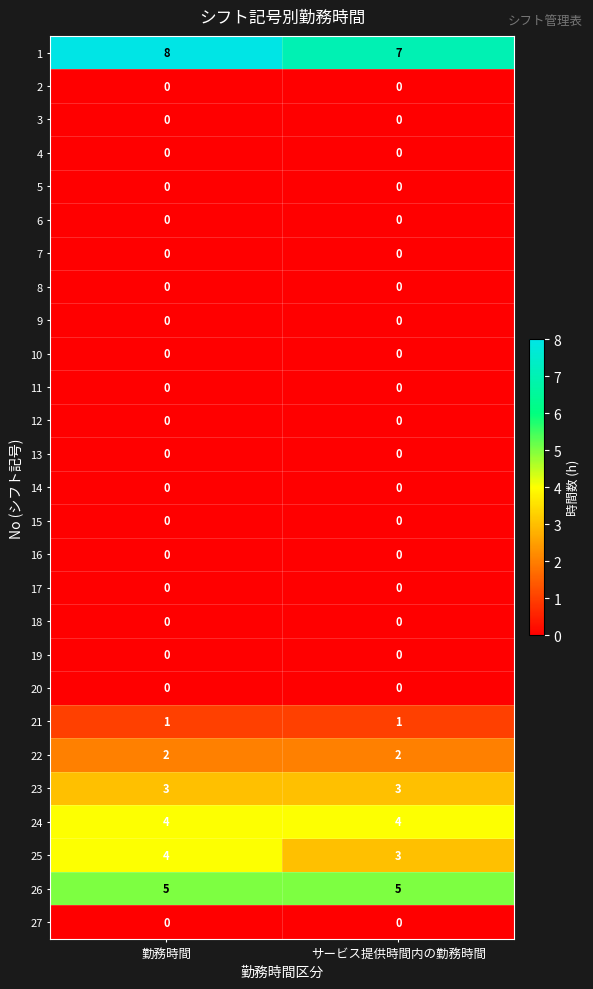

The 18 series shows 0 at サービス提供時間内の勤務時間. True or false?

True